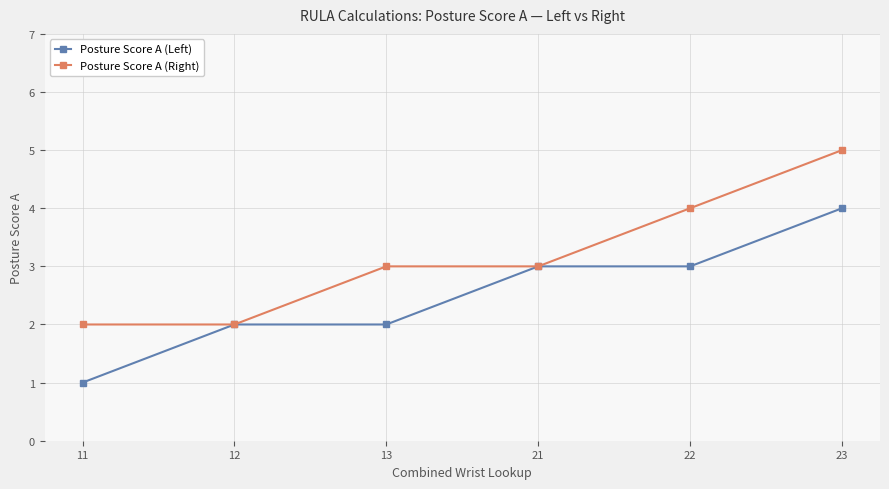

Reading left to right, what are all the values shown in this chart?

Posture Score A (Left): 1	2	2	3	3	4
Posture Score A (Right): 2	2	3	3	4	5